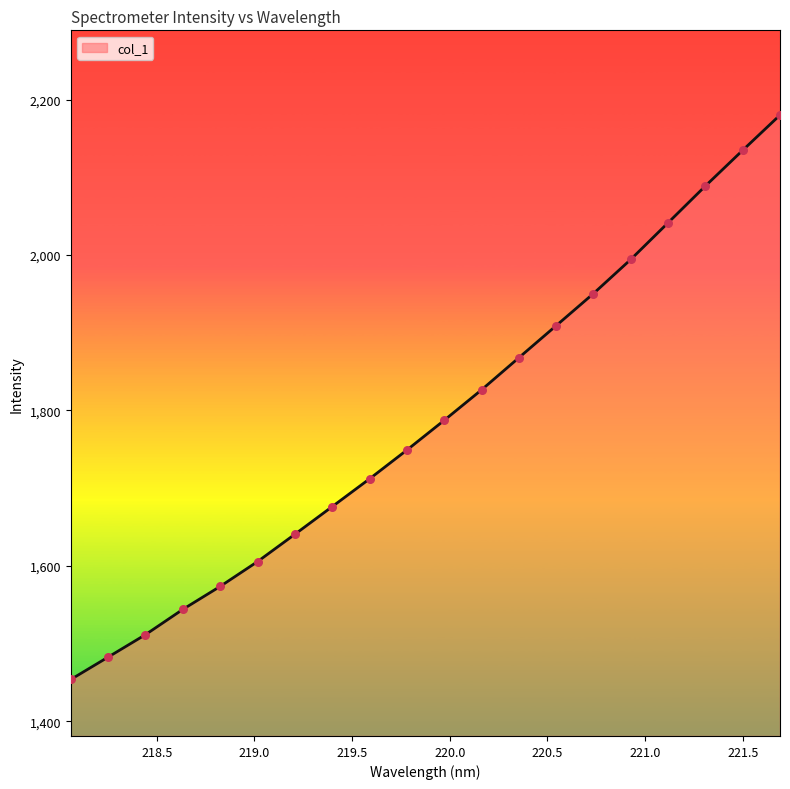

What is the greatest value displayed?

2180.1